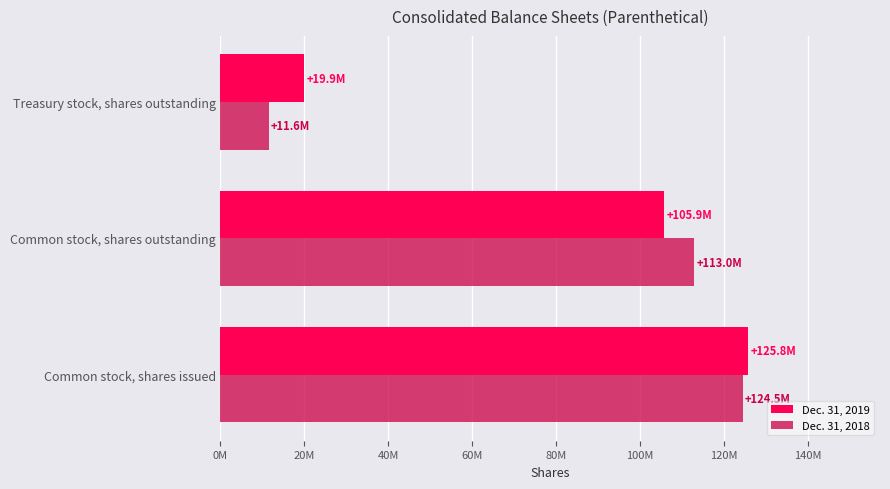

What are all the series names shown in the legend?

Dec. 31, 2019, Dec. 31, 2018